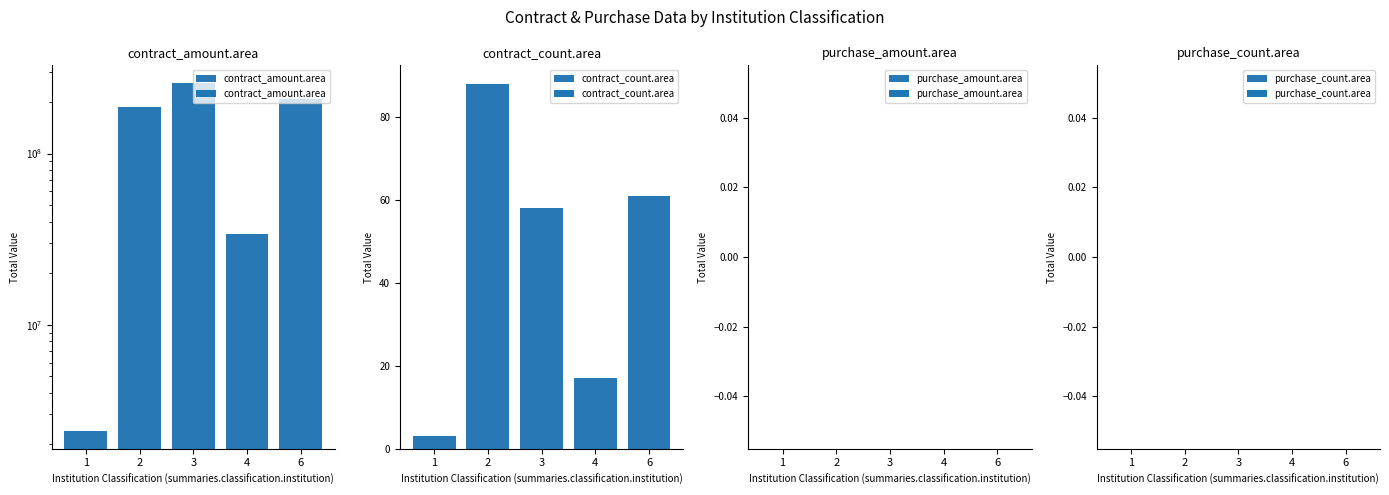

Is it true that contract_count.area equals 34.5 at 6?

False